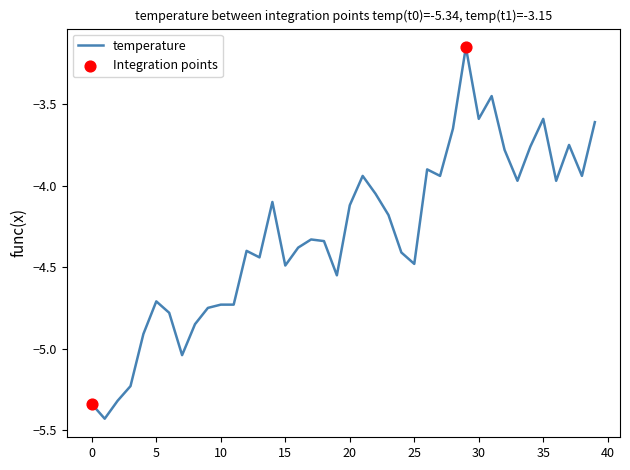

What is the difference between the maximum and minimum values?

2.3